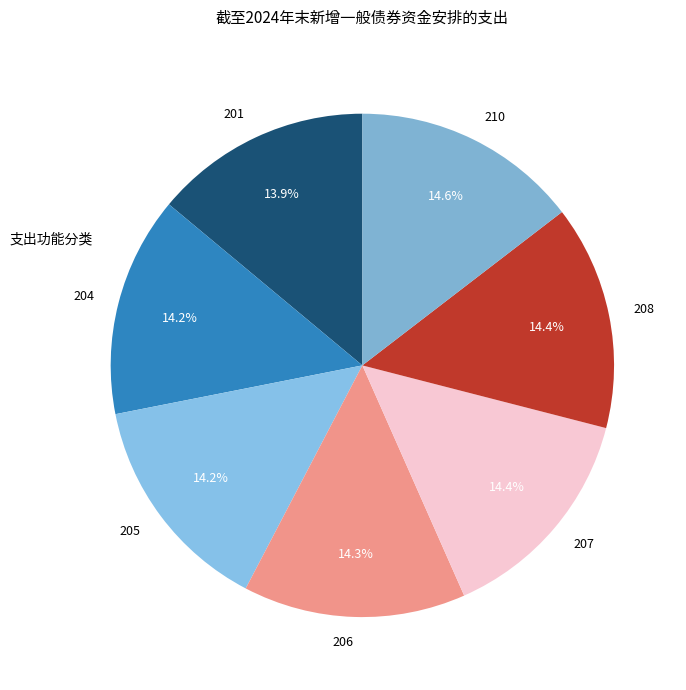

True or false: 207 accounts for 14% of the total.

True